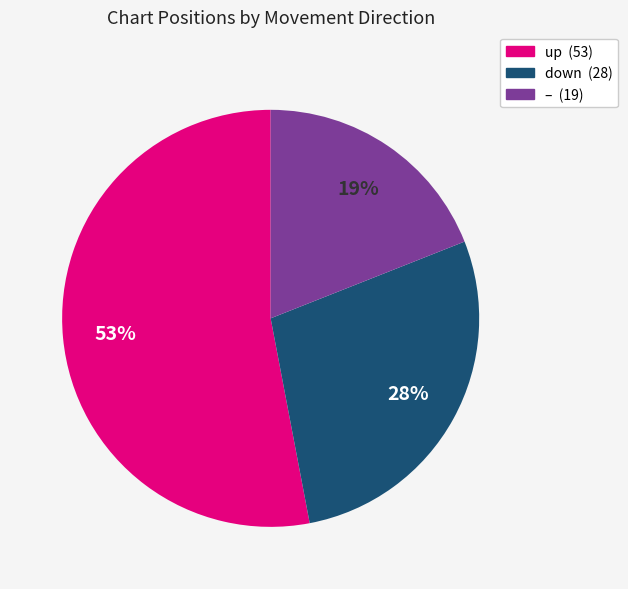

Is there any slice that represents more than half of the pie?

Yes